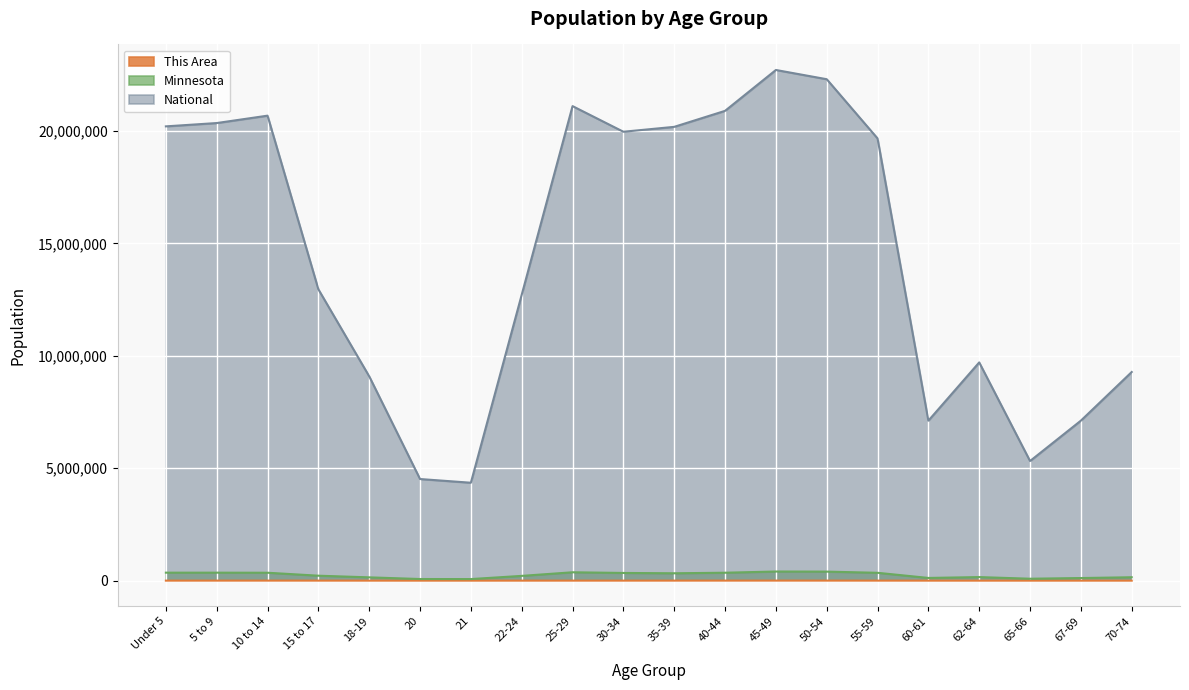

Which series has the largest range (max minus min)?

National